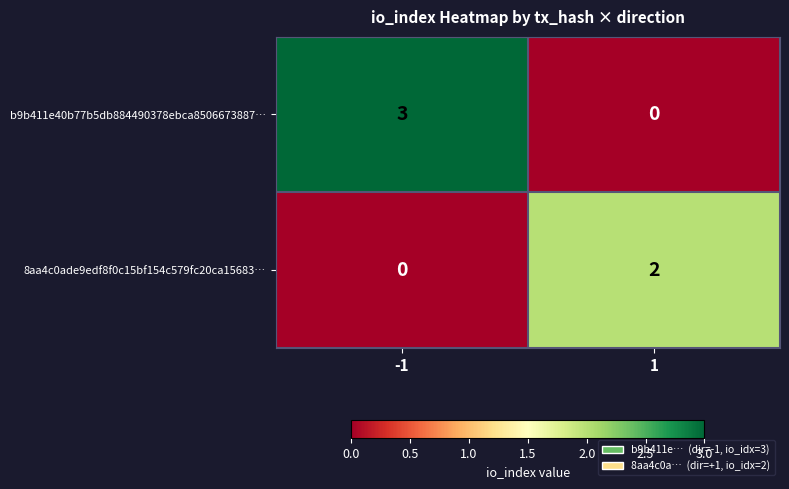

The value of b9b411e40b77b5db884490378ebca8506673887… at -1 is 5. True or false?

False